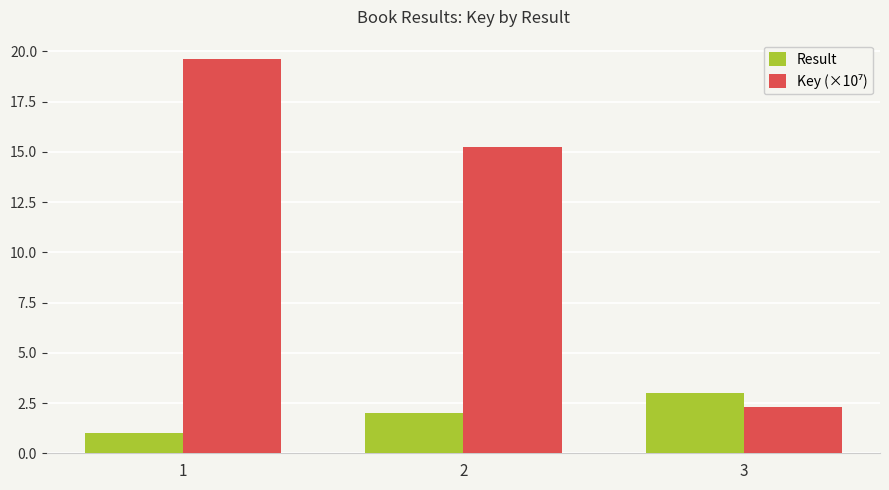

What is the greatest value displayed?

19.6